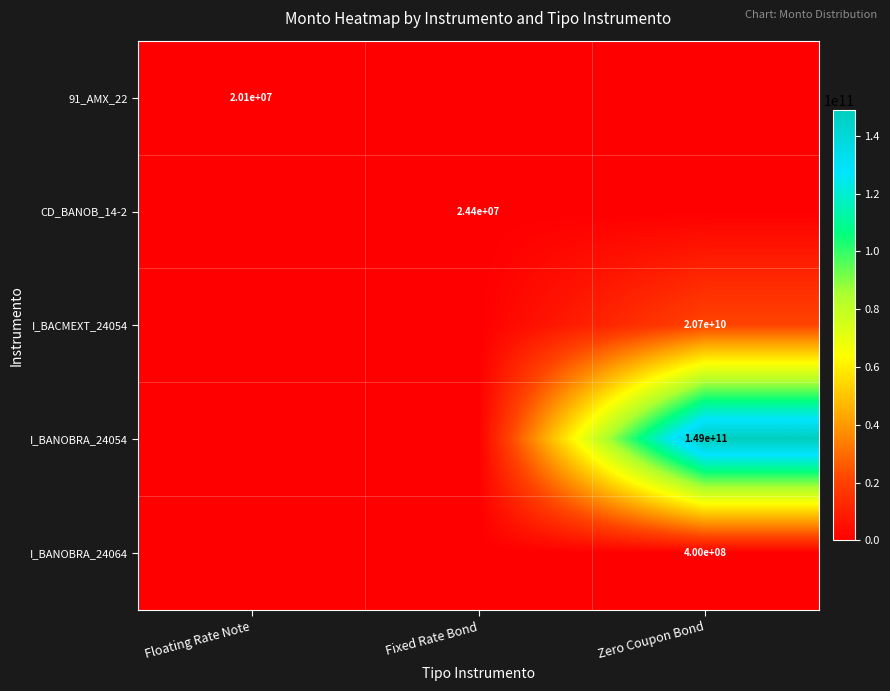

Is the value of I_BANOBRA_24064 at Zero Coupon Bond greater than the value of I_BANOBRA_24054 at Zero Coupon Bond?

No